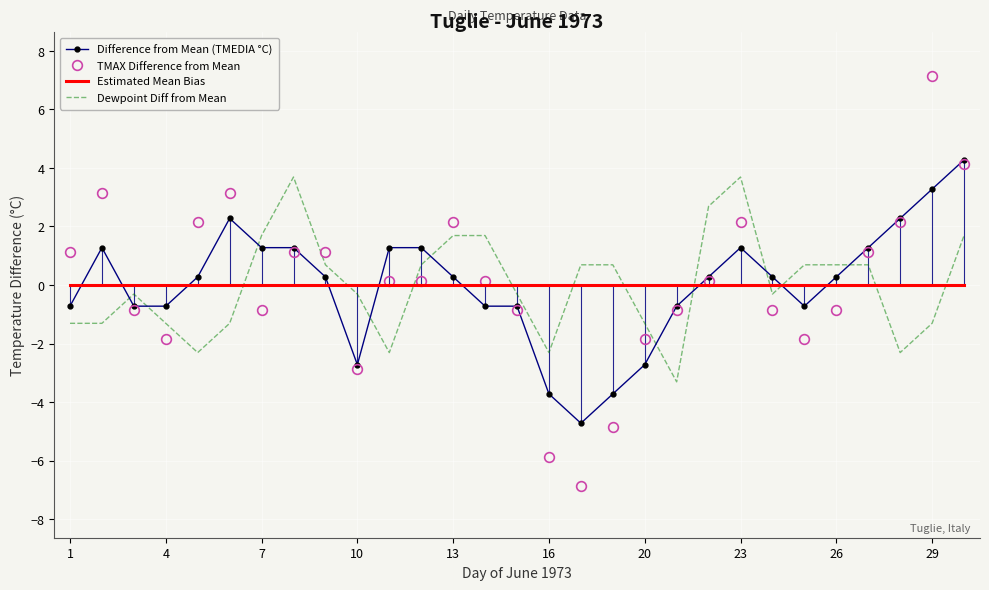

Which series has the largest total across all categories?

Dewpoint Diff from Mean